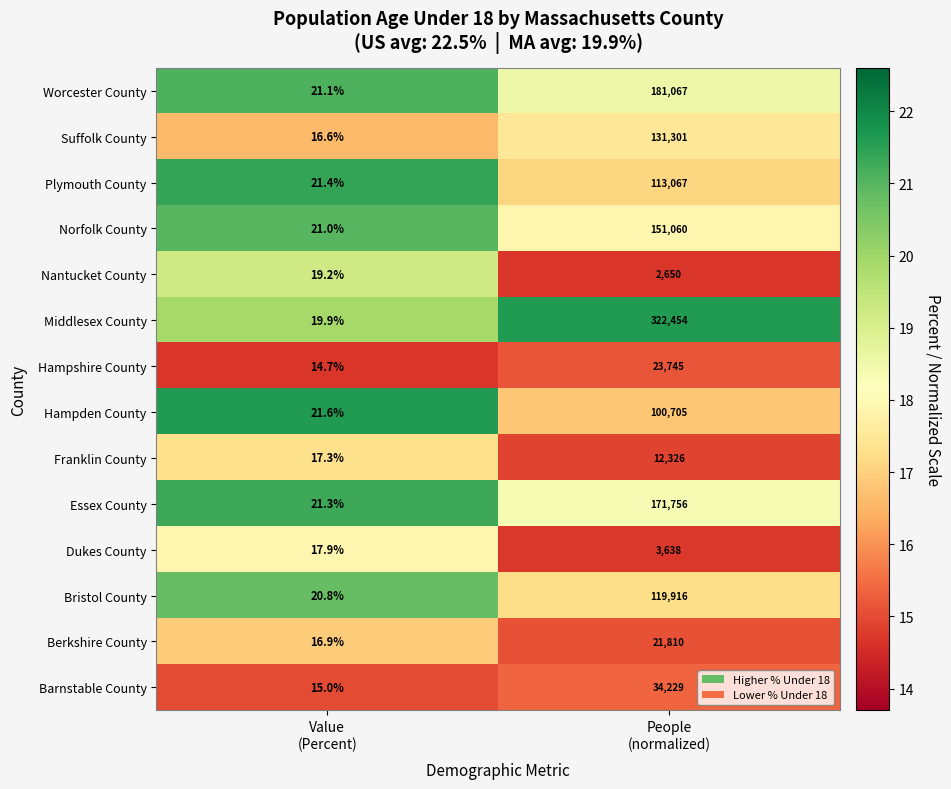

At People
(normalized), list the series in order from largest to smallest.

Middlesex County, Worcester County, Essex County, Norfolk County, Suffolk County, Bristol County, Plymouth County, Hampden County, Barnstable County, Hampshire County, Berkshire County, Franklin County, Dukes County, Nantucket County